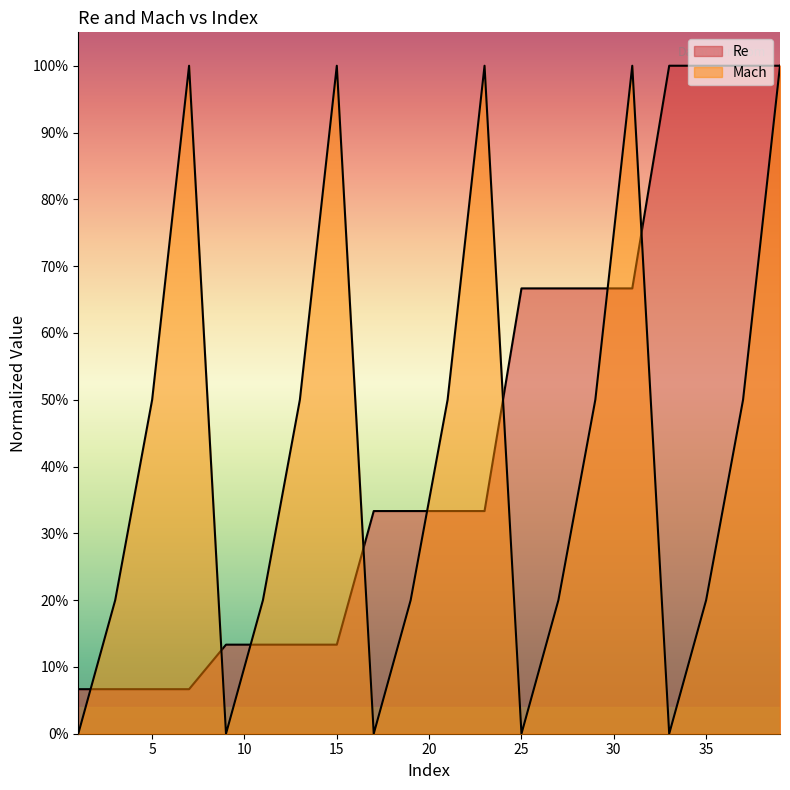

Which series has the largest total across all categories?

Re